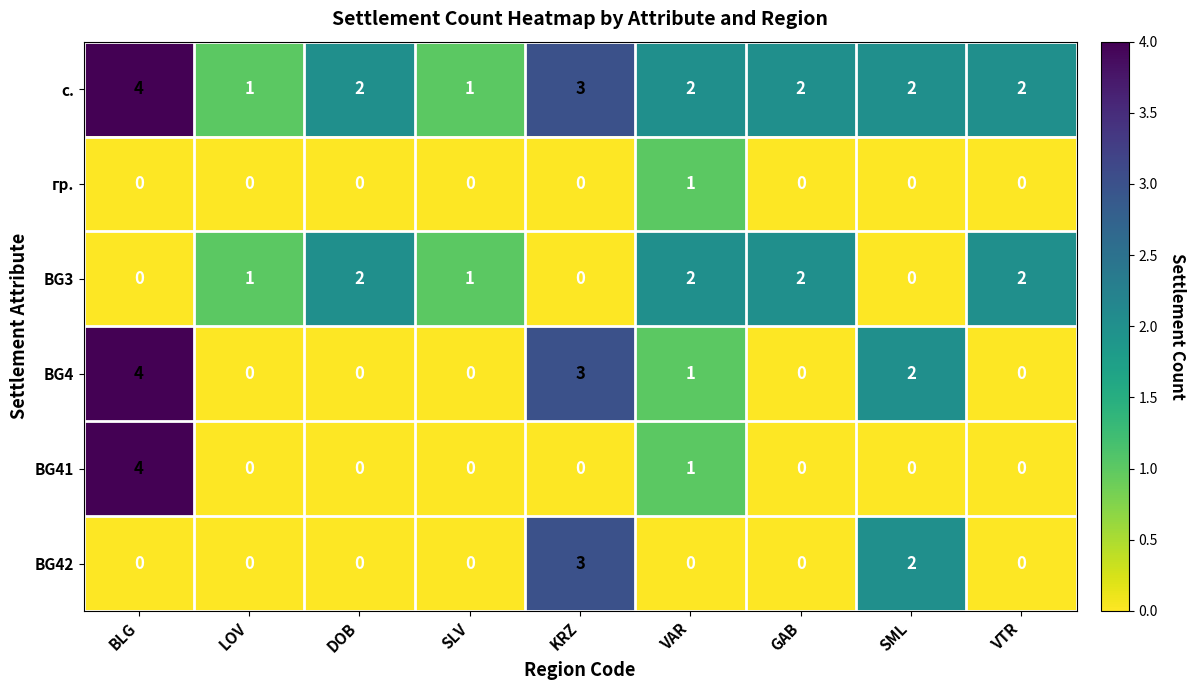

What is the sum of the с. values at DOB and KRZ?

5